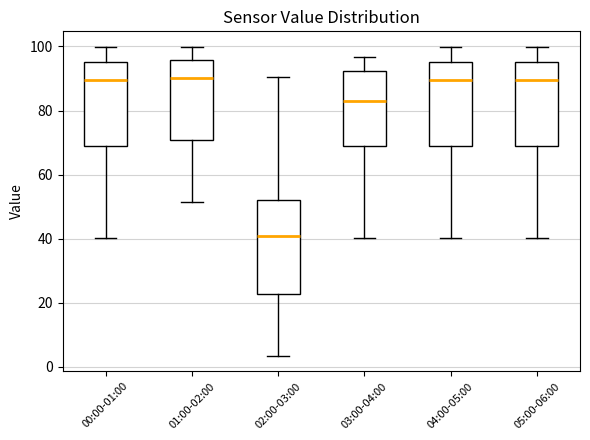

Reading left to right, read every box against the y-axis: the position of its median line, the range the box covers, and the ends of its whiskers. The values are not printed on the chart, so give them approximately, as read against the axis.

00:00-01:00: median 90, box 70 to 96, whiskers 40 to 100
01:00-02:00: median 90, box 70 to 96, whiskers 52 to 100
02:00-03:00: median 40, box 22 to 52, whiskers 4 to 90
03:00-04:00: median 82, box 70 to 92, whiskers 40 to 96
04:00-05:00: median 90, box 70 to 96, whiskers 40 to 100
05:00-06:00: median 90, box 70 to 96, whiskers 40 to 100